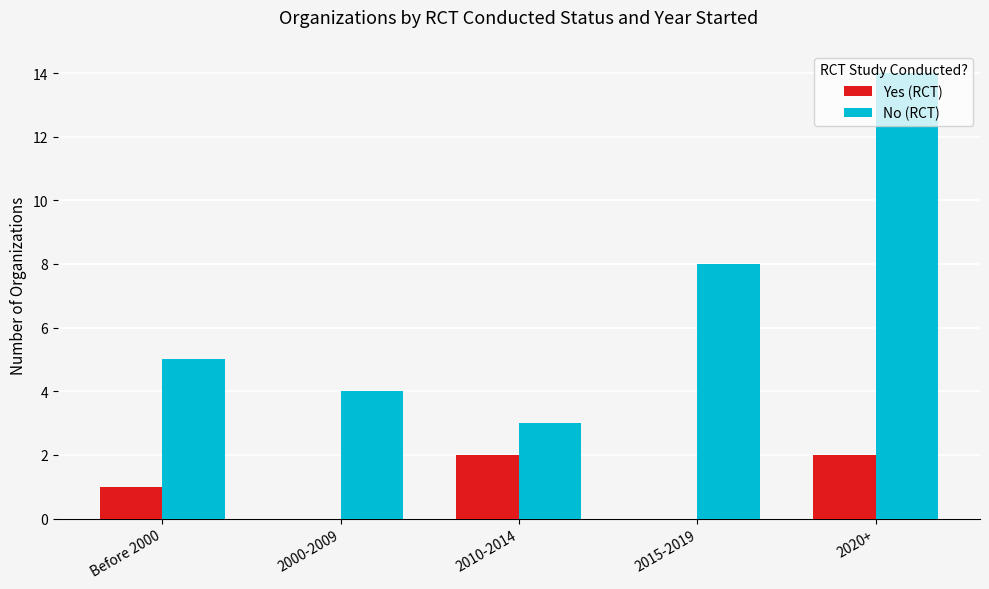

What is the sum of the Yes (RCT) values at 2000-2009 and Before 2000?

1